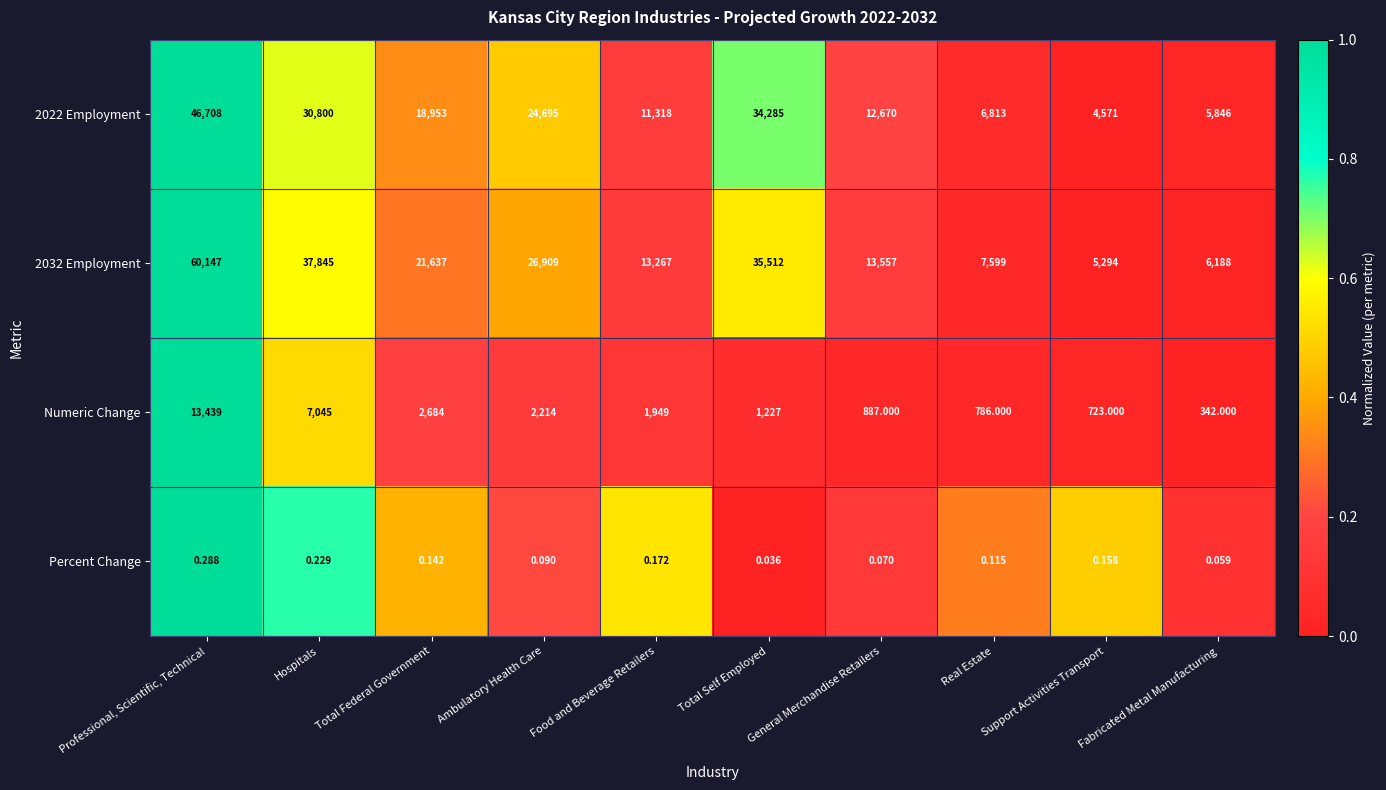

Where is 2022 Employment nearest to the value 25639?

Ambulatory Health Care